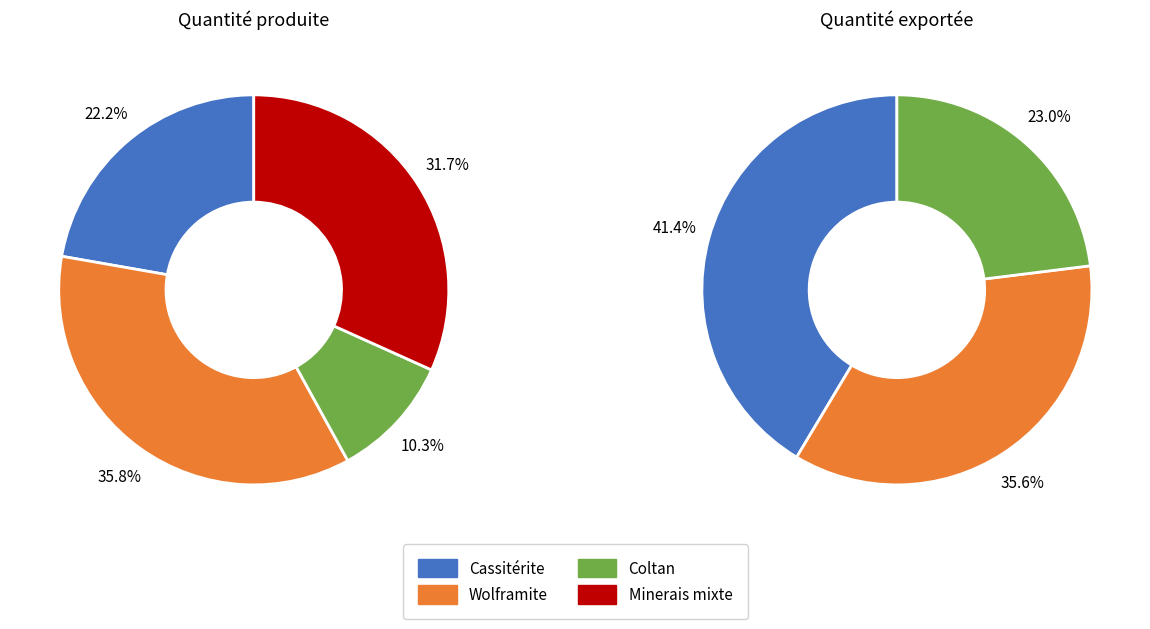

Which slice is the largest?

Wolframite